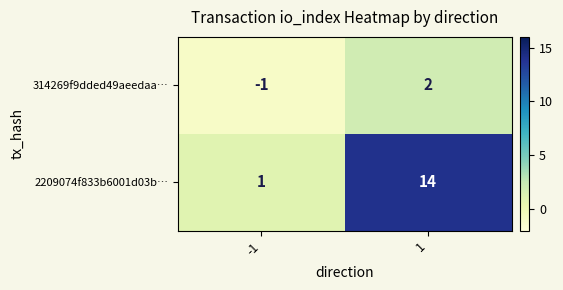

Is it true that 314269f9dded49aeedaa… equals -1 at -1?

True